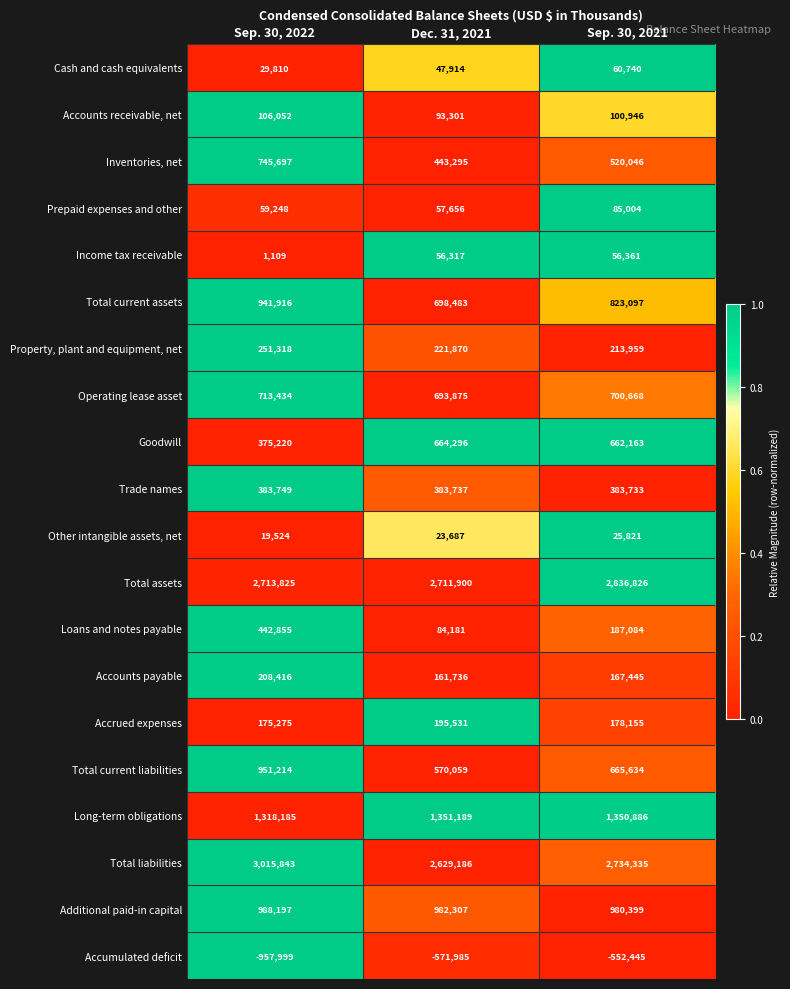

True or false: Long-term obligations has a value of 2304663 at Sep. 30, 2021.

False